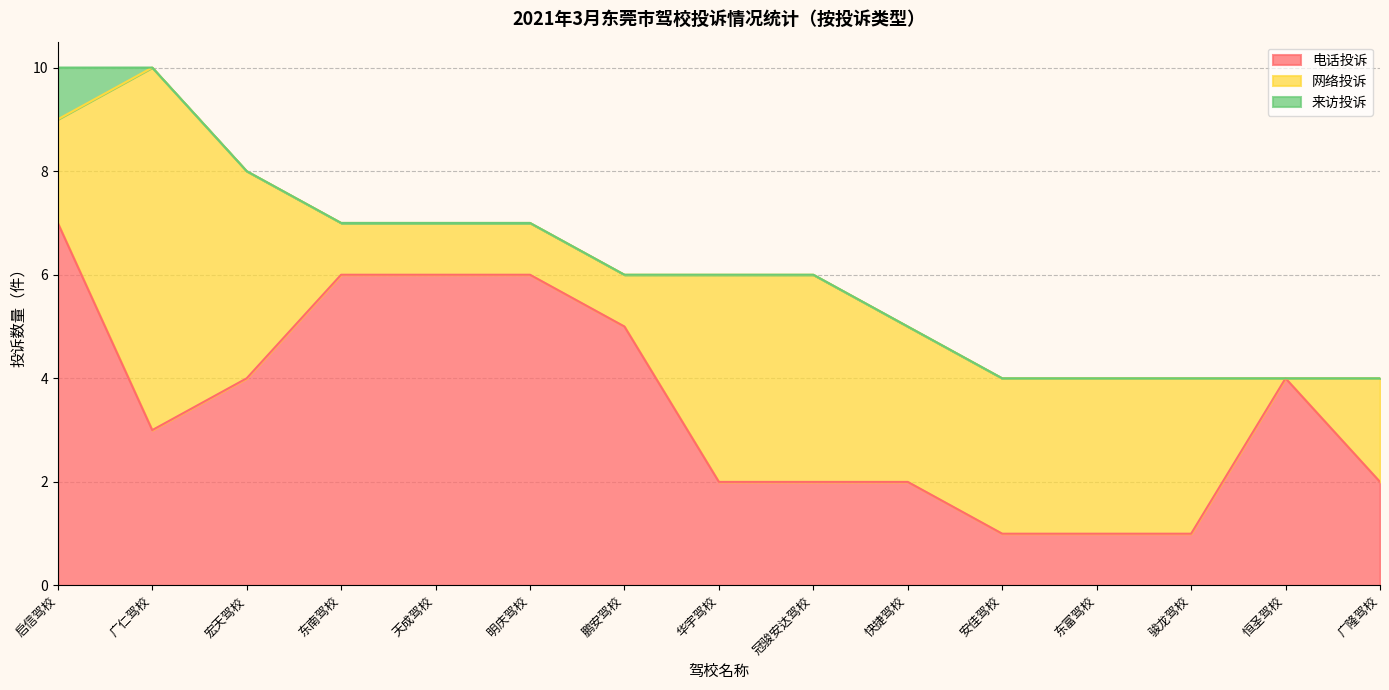

What is the label of the 13th point from the left?

骏龙驾校